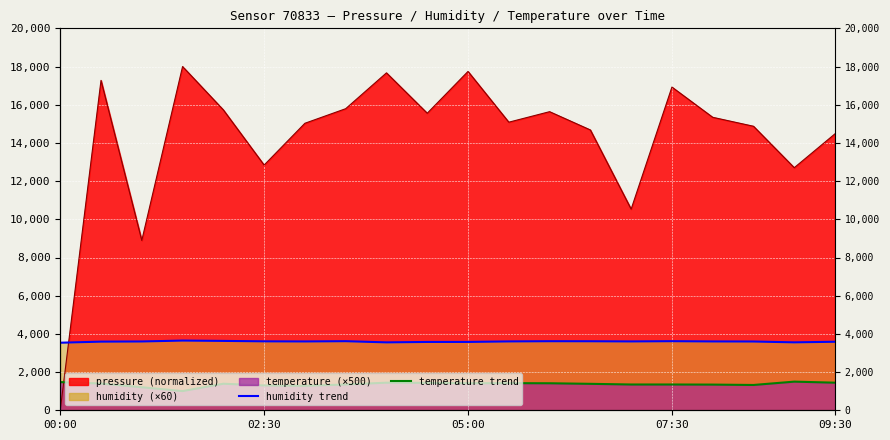

The value of humidity at 07:30 is 3617.4. True or false?

True